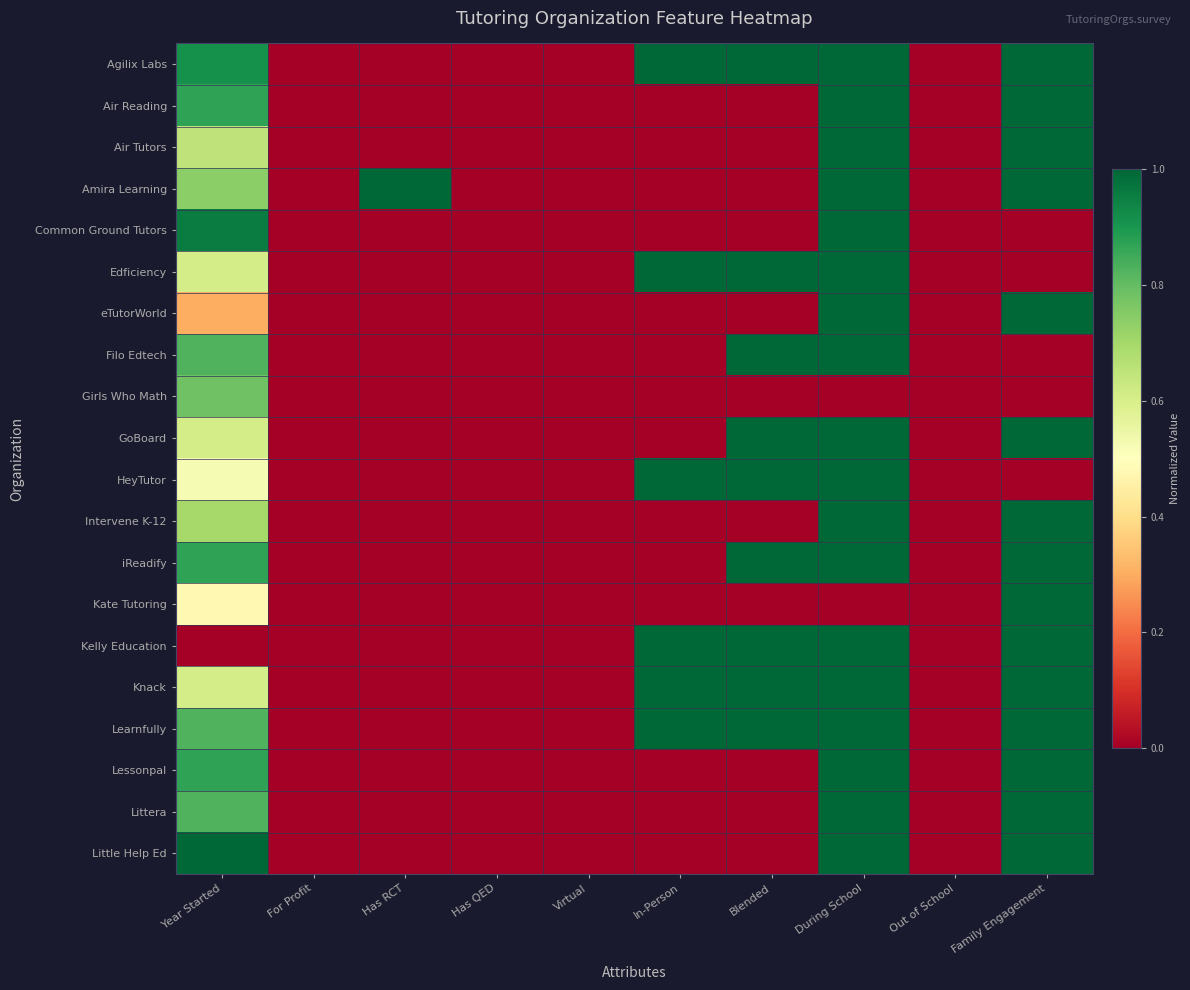

What is the difference between the highest and lowest values at Blended?

1.0